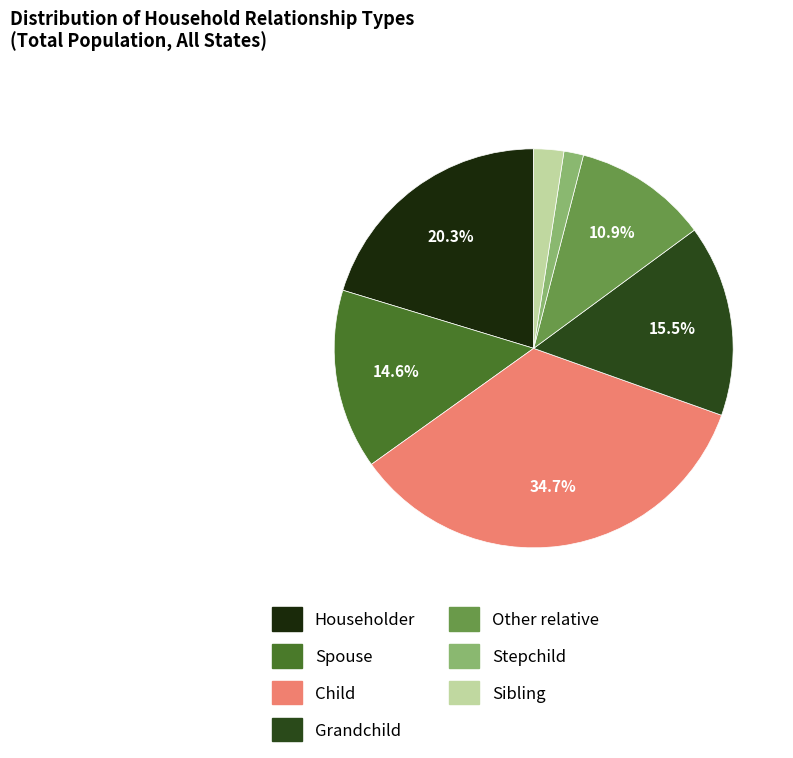

To the nearest percent, what is the average slice percentage?

14%